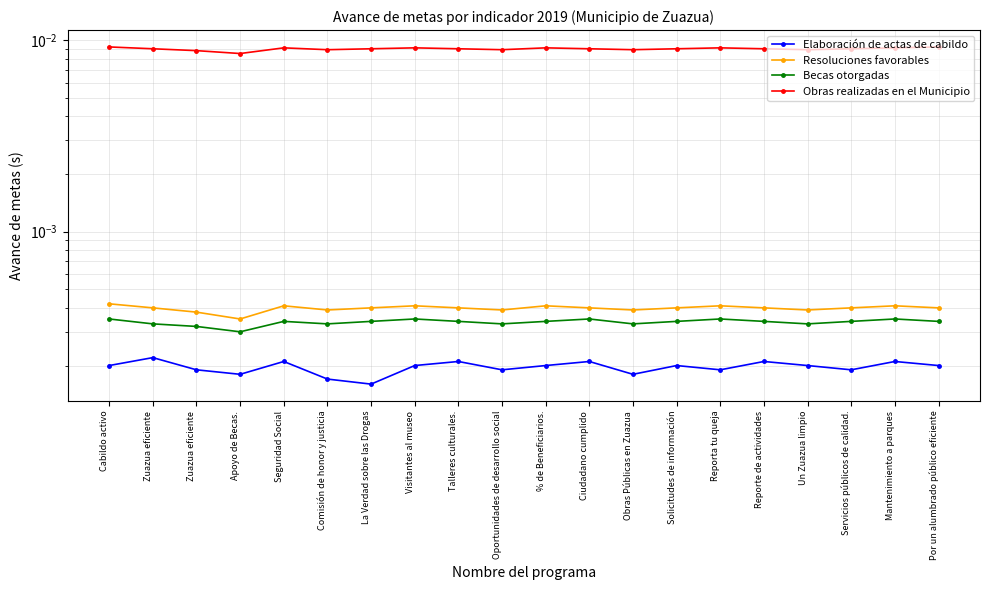

What is the label of the 15th point from the right?

Comisión de honor y justicia